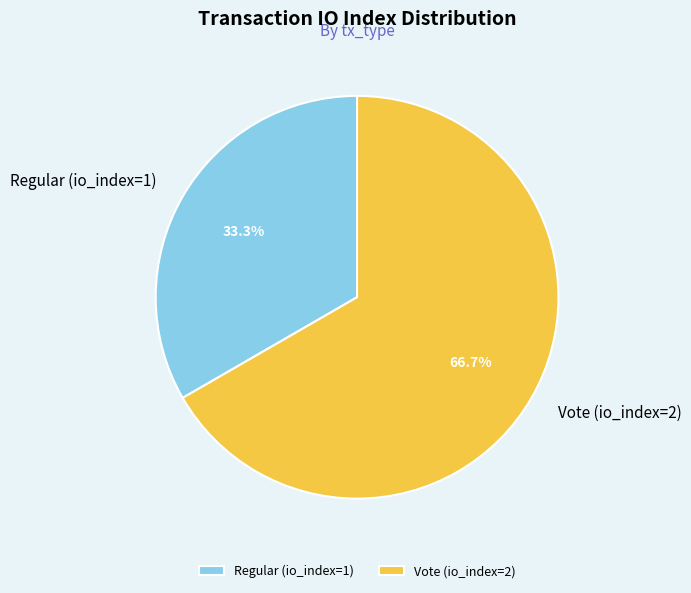

Does Regular (io_index=1) represent more than half of the total?

No